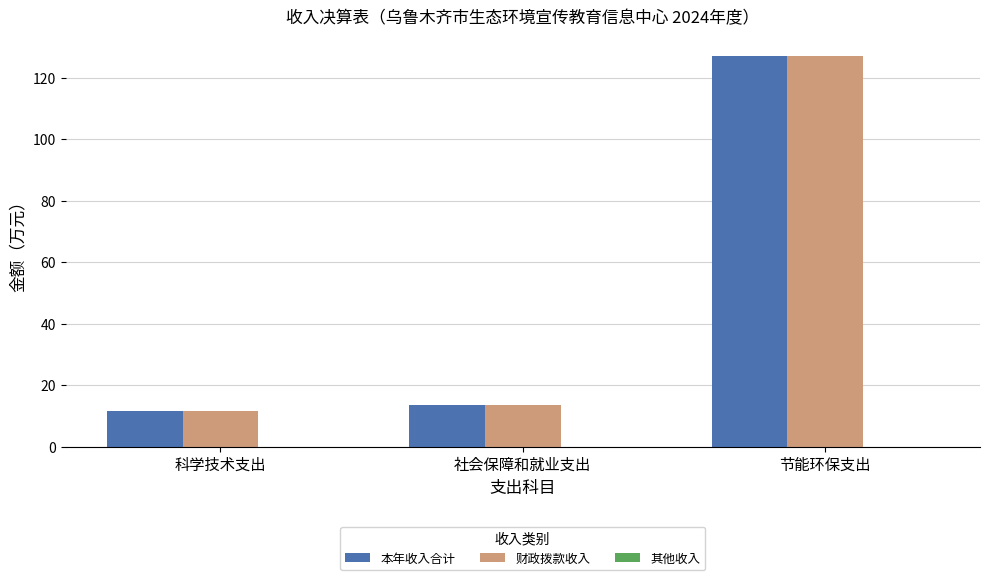

What is the total value across all series at 科学技术支出?

23.2